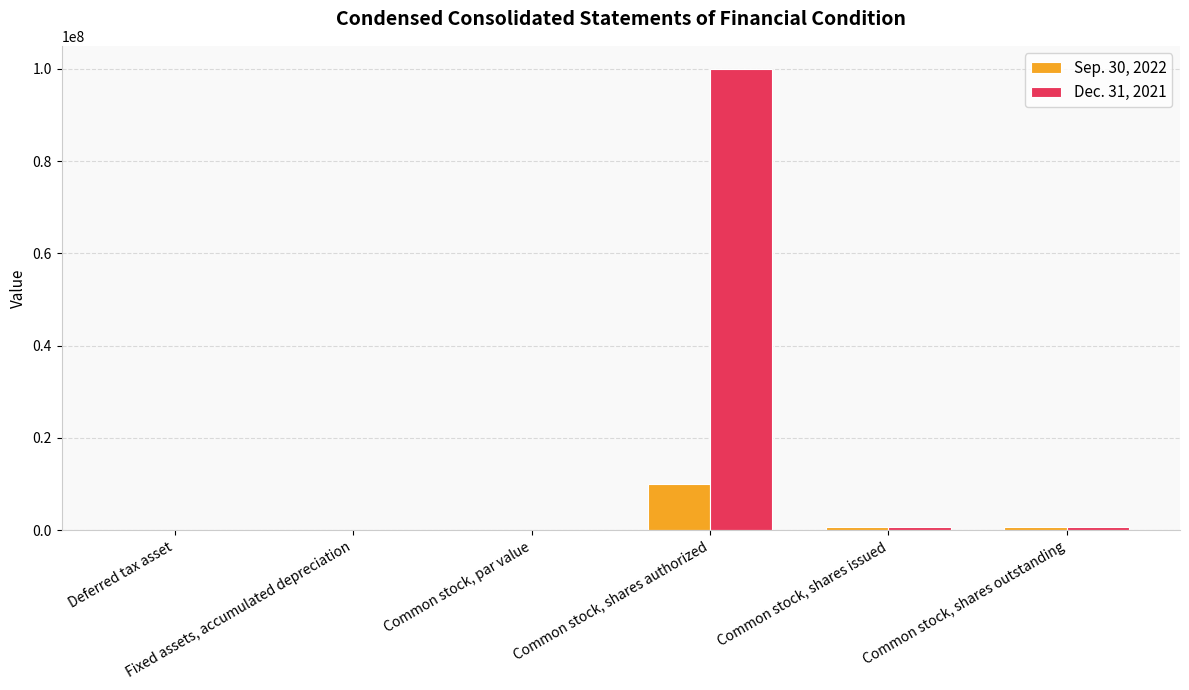

What is the greatest value displayed?

100000000.0